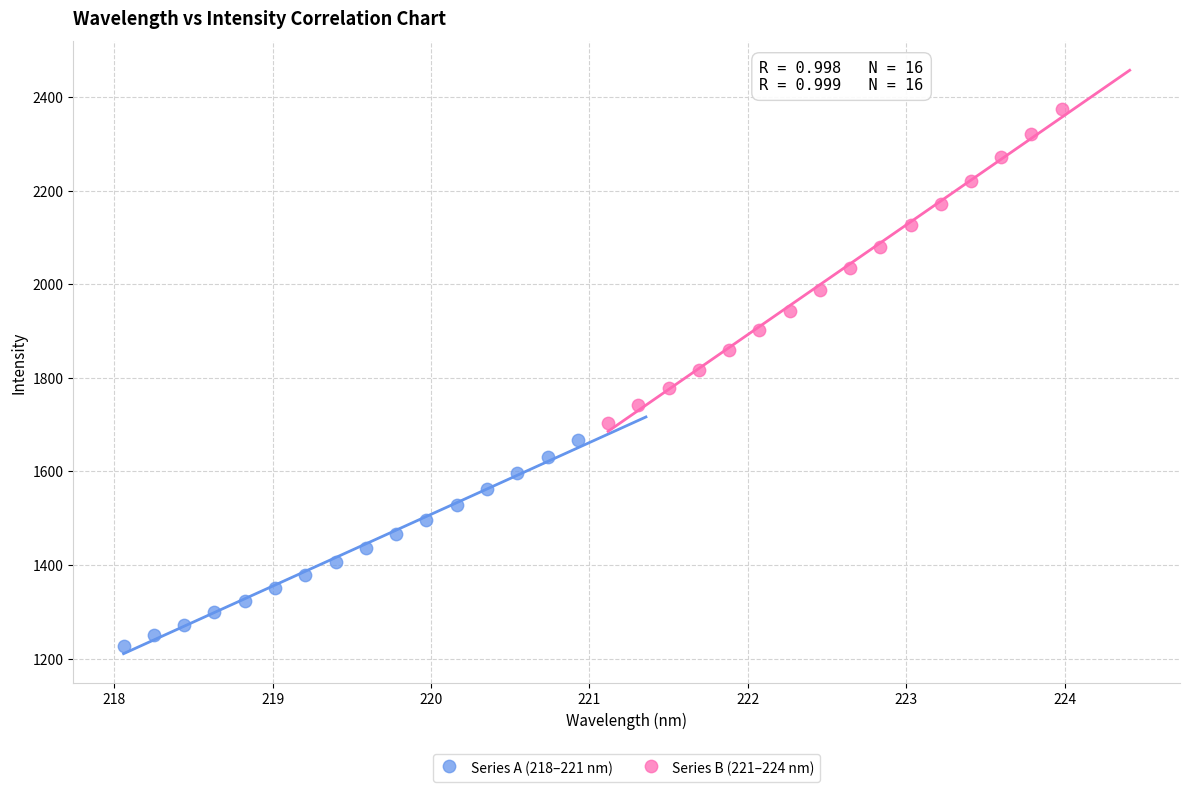

Which series contains the highest Y value?

Series B (221–224 nm)